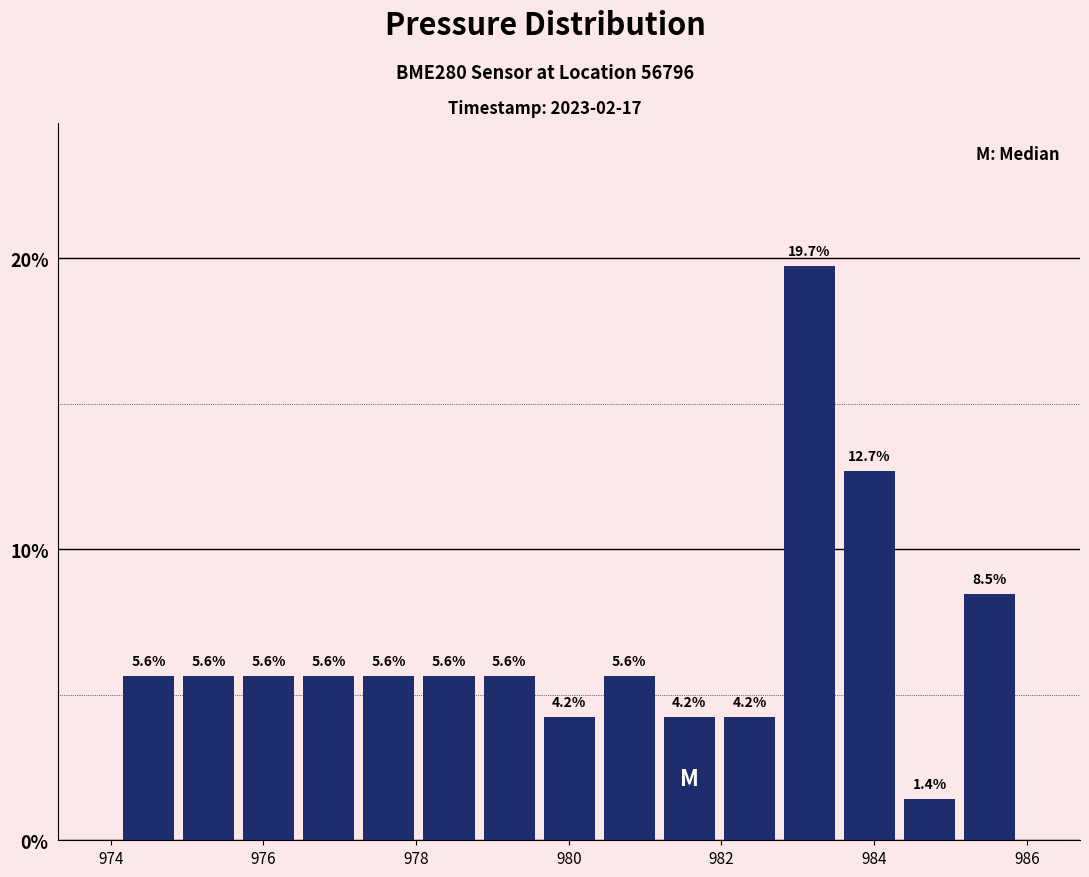

Around what value on the x-axis is the tallest bar? Give the approximate position of its centre, as read against the axis.

983.2